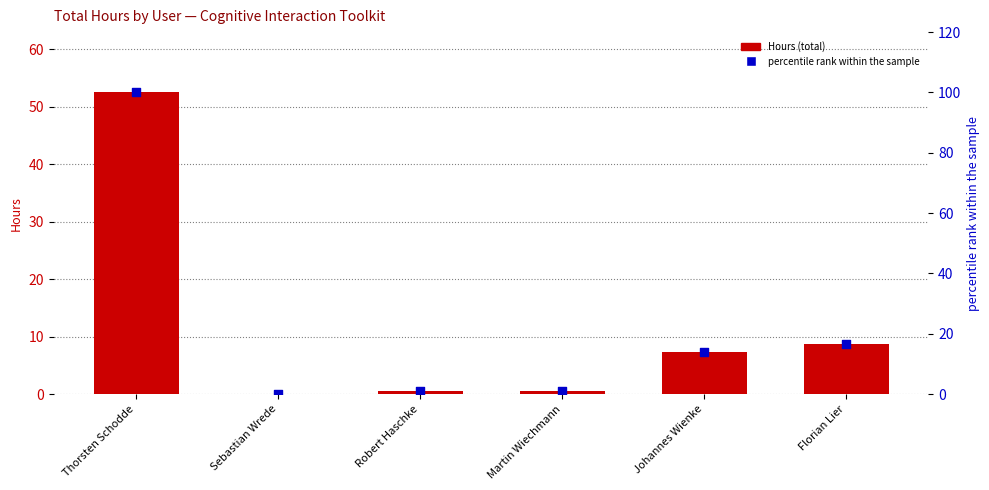

At which category is the sum across all series the highest?

Thorsten Schodde